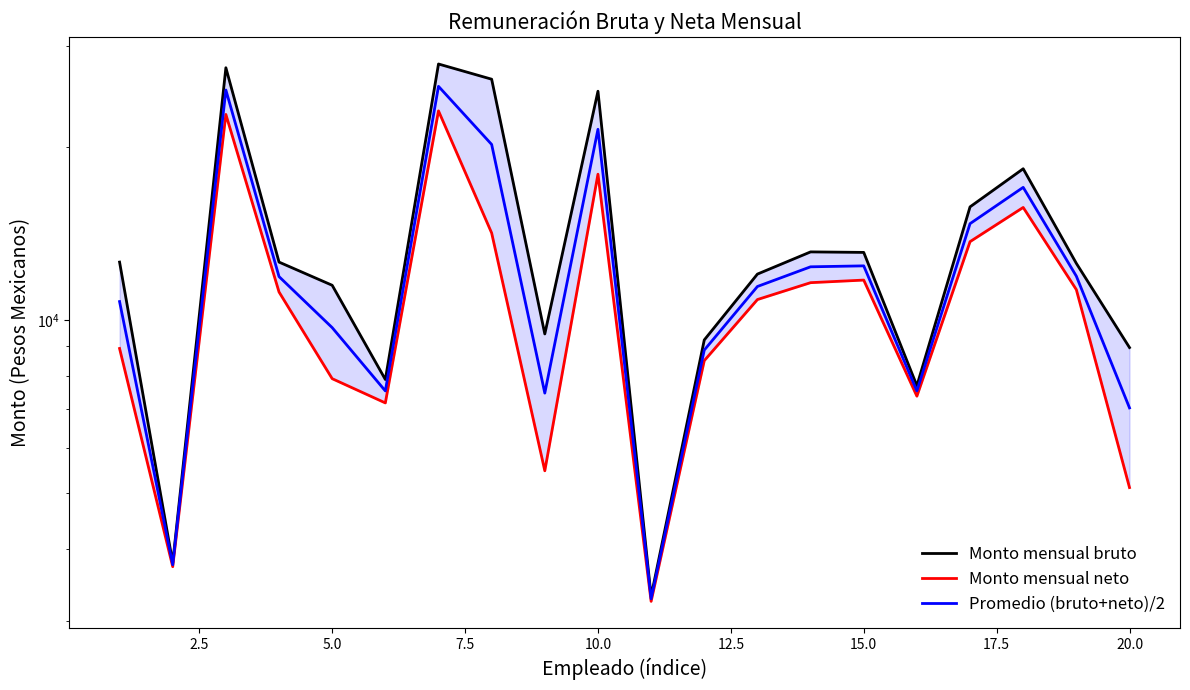

True or false: Monto mensual neto and Promedio (bruto+neto)/2 cross at least once.

False